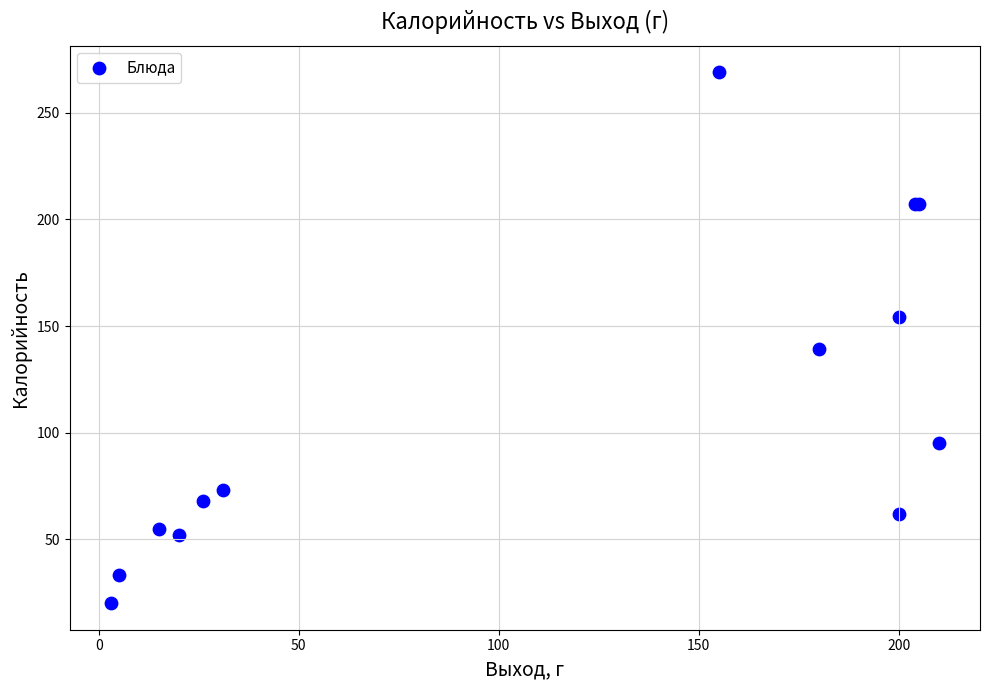

What Y value in the scatter plot is closest to 144?

139